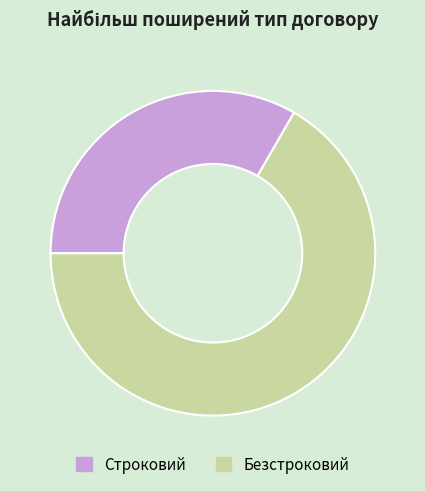

Does Безстроковий account for over 50% of the chart?

Yes